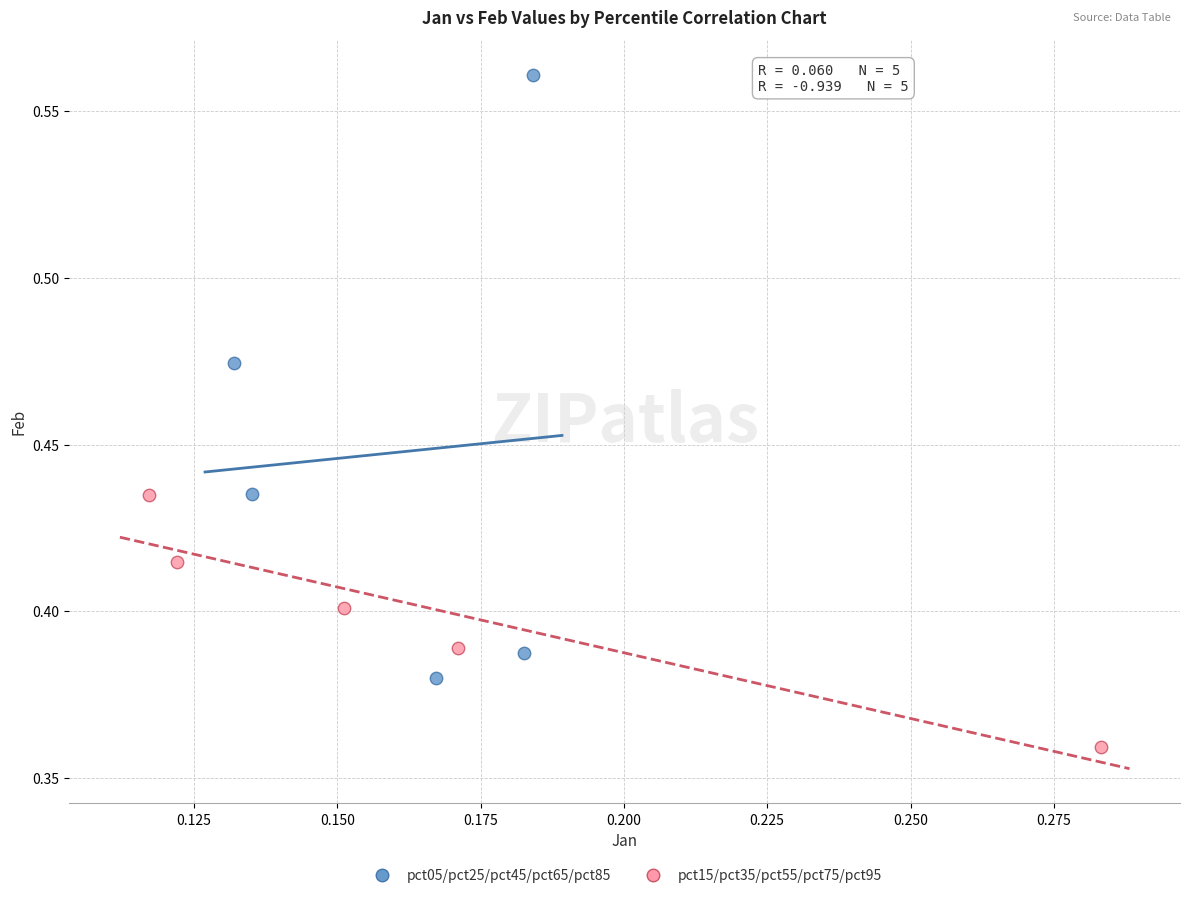

Which series reaches the maximum Y coordinate?

pct05/pct25/pct45/pct65/pct85